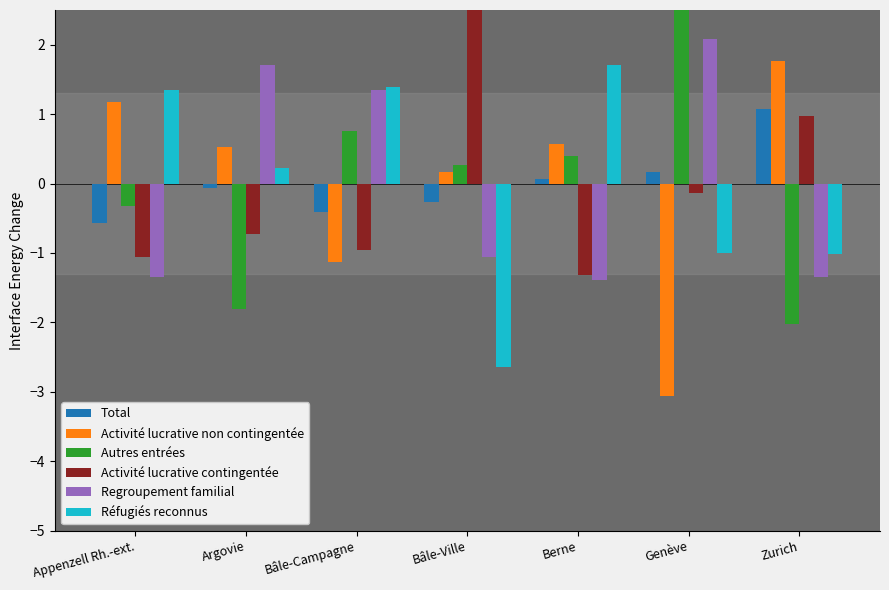

Where does the Autres entrées series first go above 0?

Bâle-Campagne